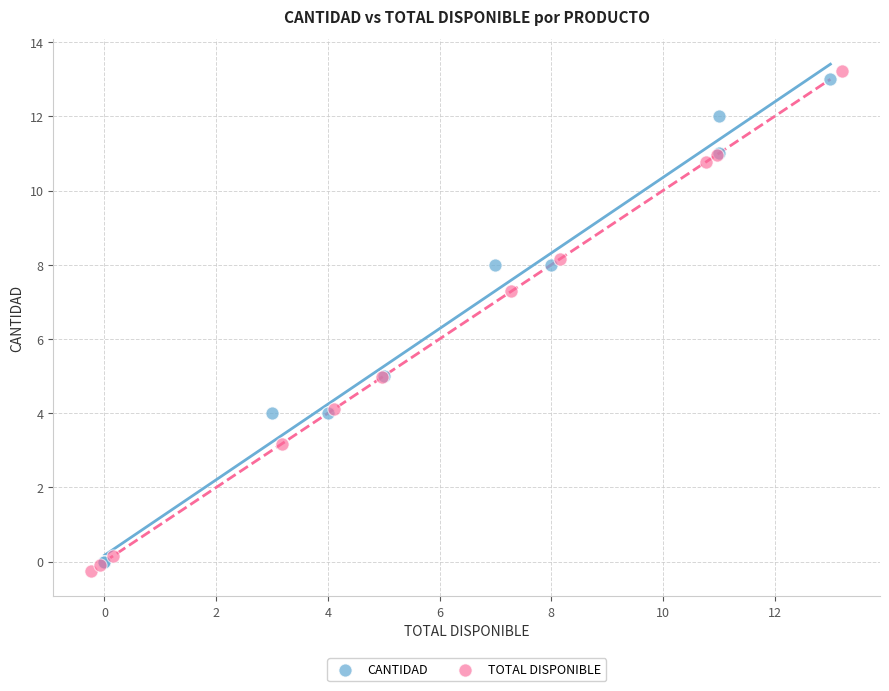

Which series reaches the minimum Y coordinate?

TOTAL DISPONIBLE